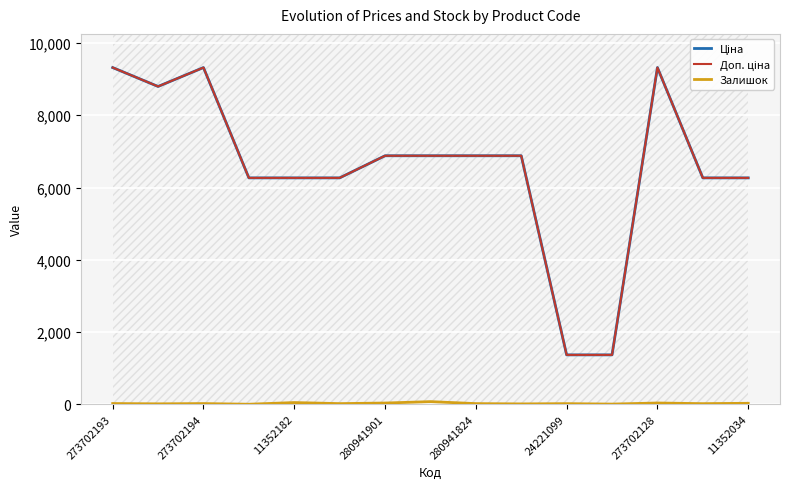

At which category does the chart reach its peak across all series?

273702193